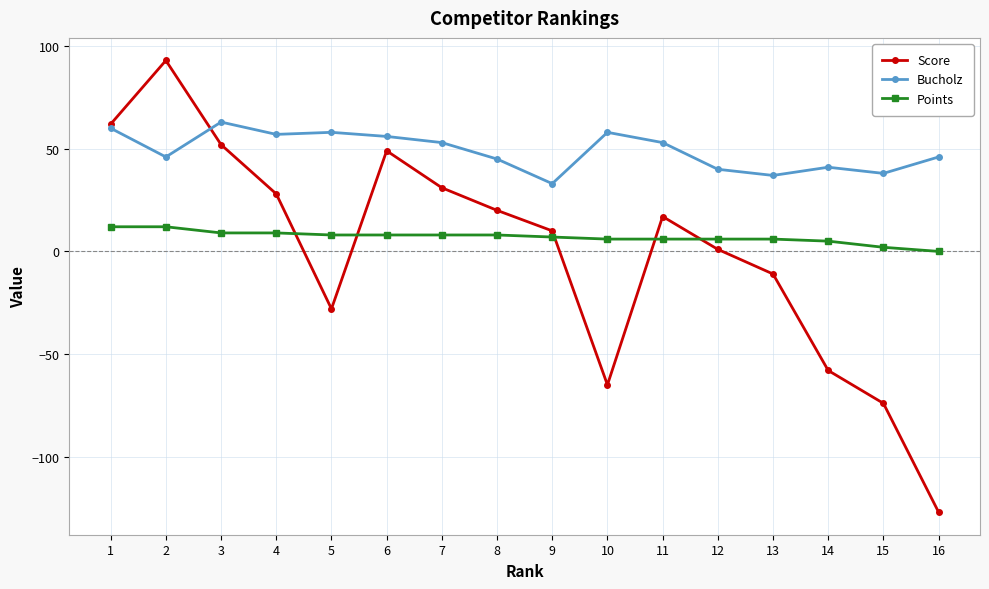

What is the difference between the highest and lowest values at 1?

50